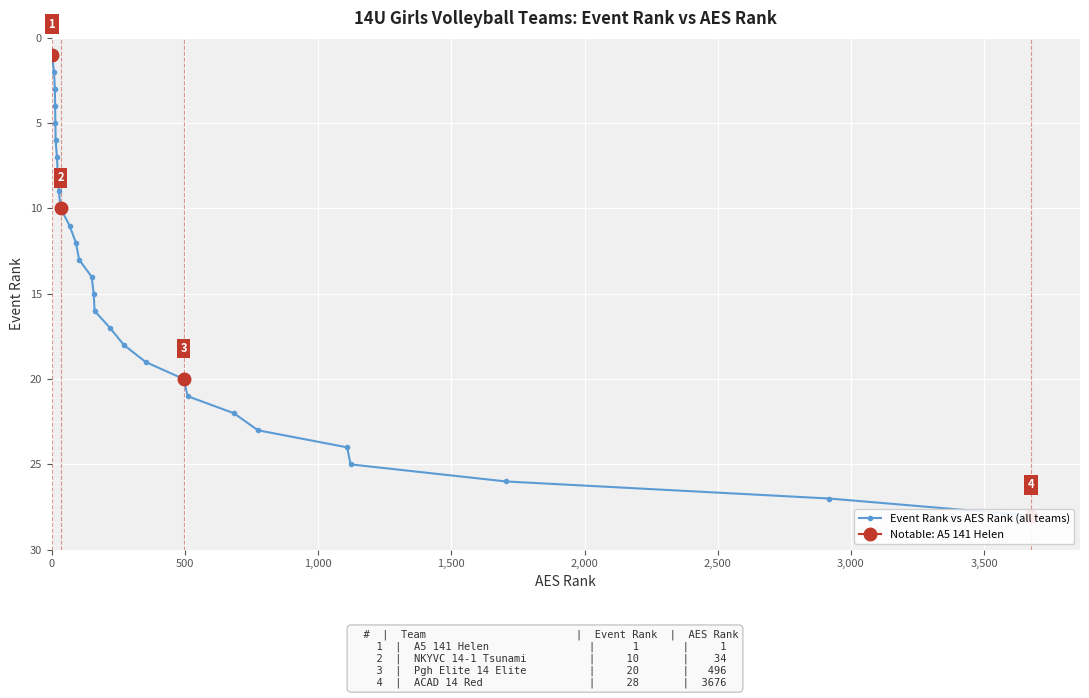

What is the smallest value displayed?

1